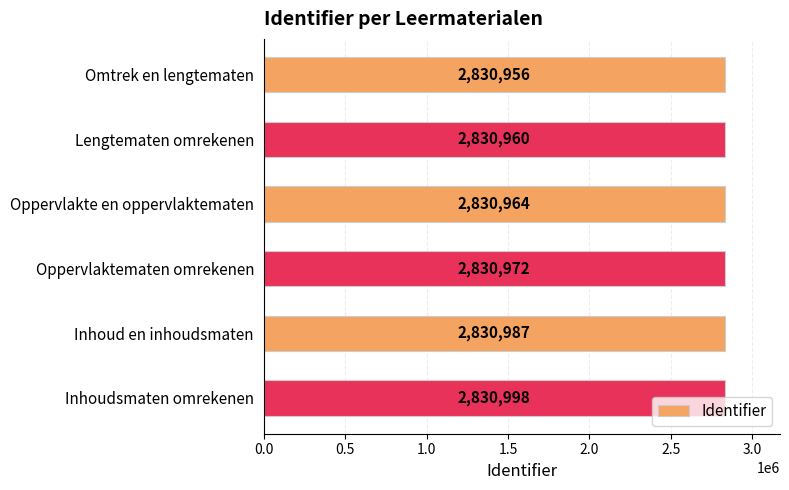

How many distinct data groups are displayed?

1